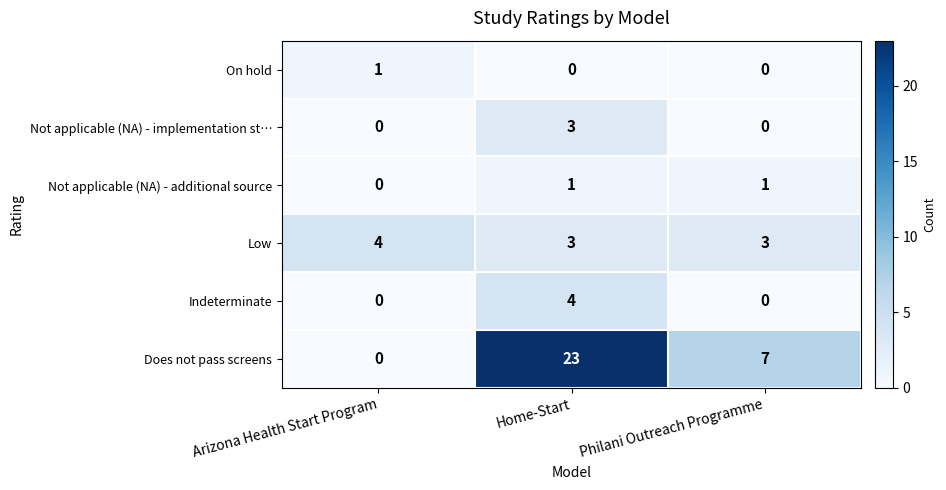

The value of Low at Philani Outreach Programme is 1. True or false?

False